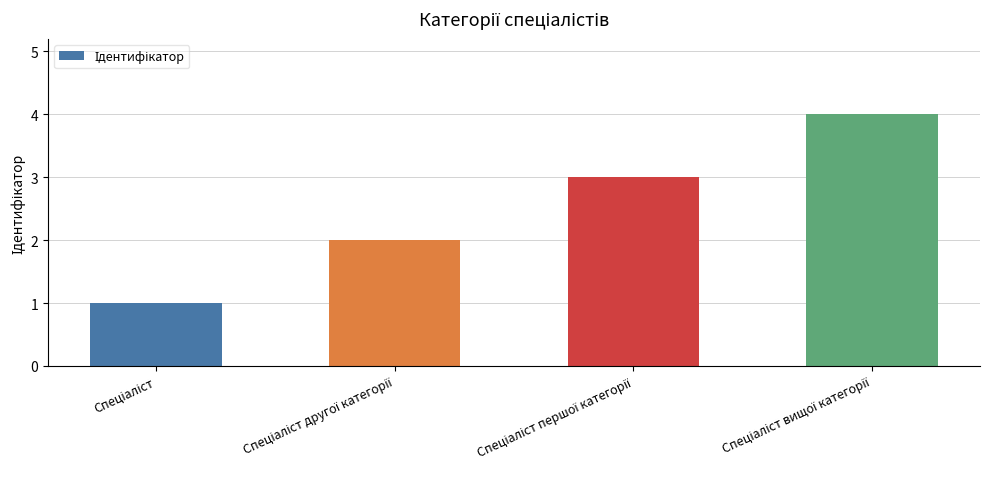

What is the sum of all values?

10